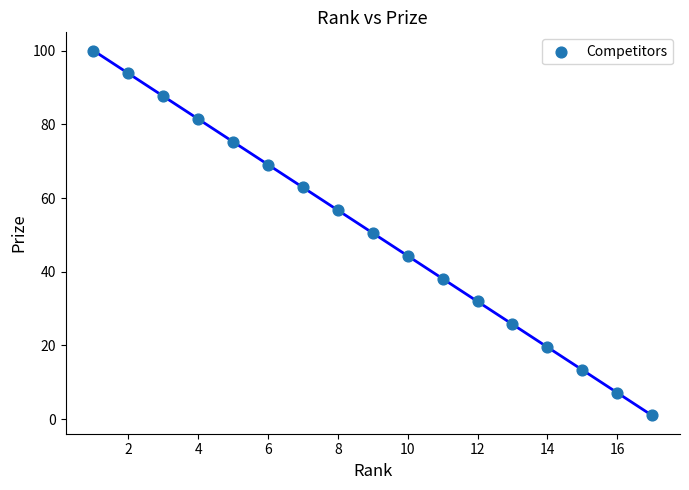

What is the range of Y values (max minus min)?

99.0